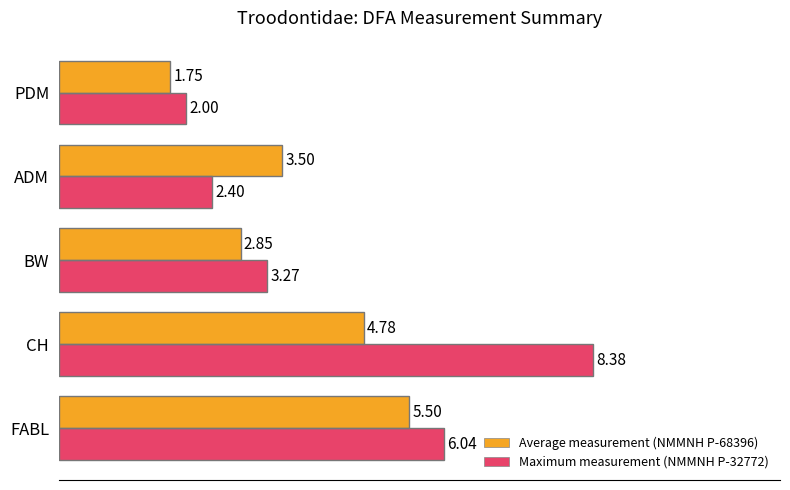

What is the sum of all Maximum measurement (NMMNH P-32772) values?

22.1